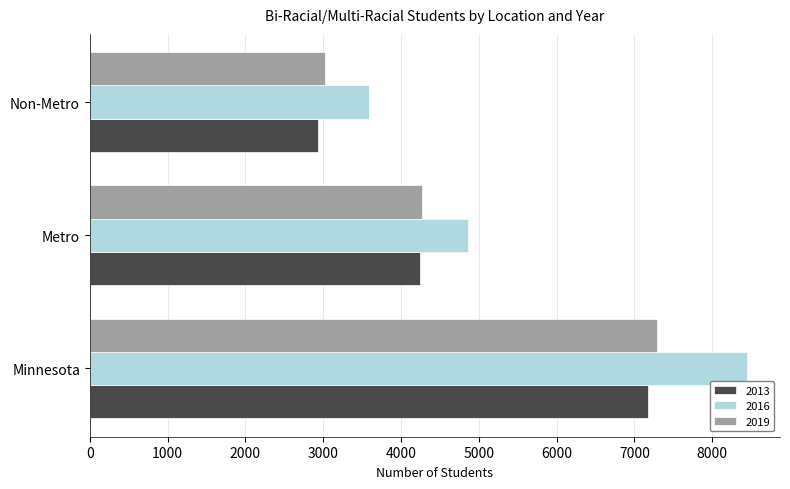

What is the difference between the 2016 values at Non-Metro and Minnesota?

4861